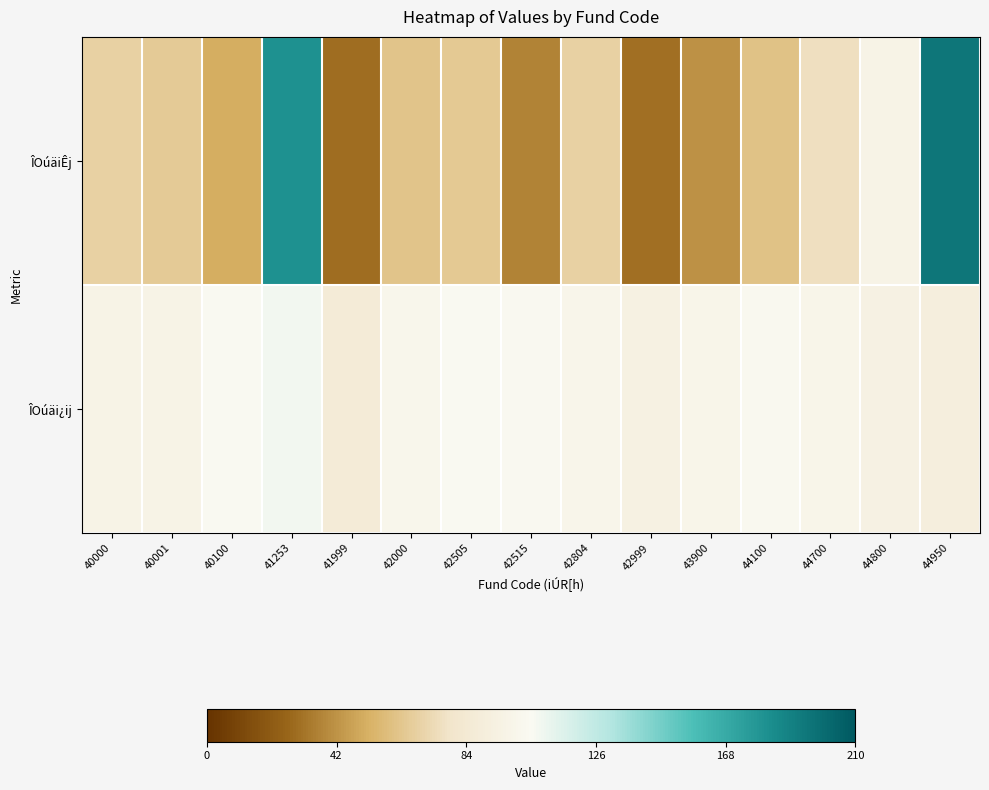

Reading right to left, transcribe all the data shown in this chart.

ÎOúäiÊj: 44950=194.5	44800=97.6	44700=75.6	44100=61.1	43900=41.8	42999=30.0	42804=68.9	42515=36.3	42505=64.1	42000=61.6	41999=28.8	41253=180.6	40100=50.9	40001=65.6	40000=68.5
ÎOúäi¿ij: 44950=90.7	44800=94.5	44700=98.6	44100=103.2	43900=98.5	42999=93.7	42804=99.7	42515=103.7	42505=104.6	42000=100.8	41999=86.5	41253=107.9	40100=104.9	40001=97.0	40000=96.9